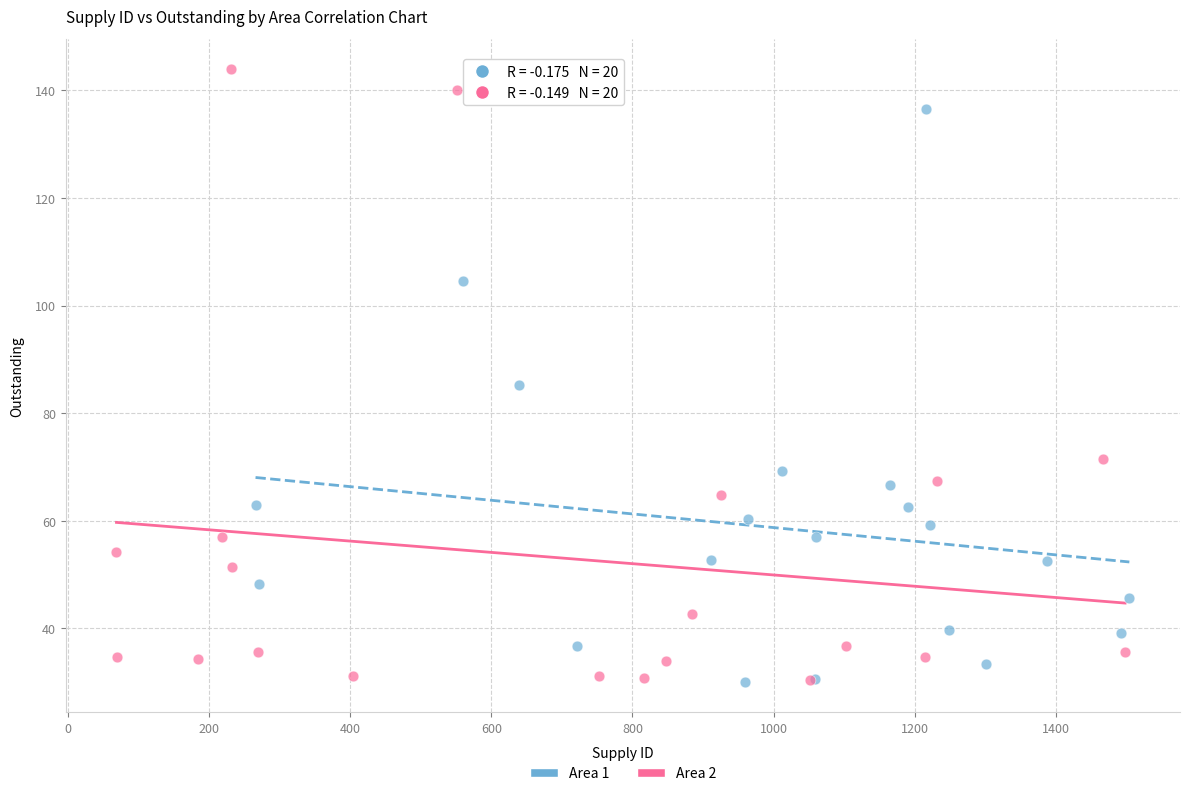

Which series has the largest Y range (max minus min)?

Area 2